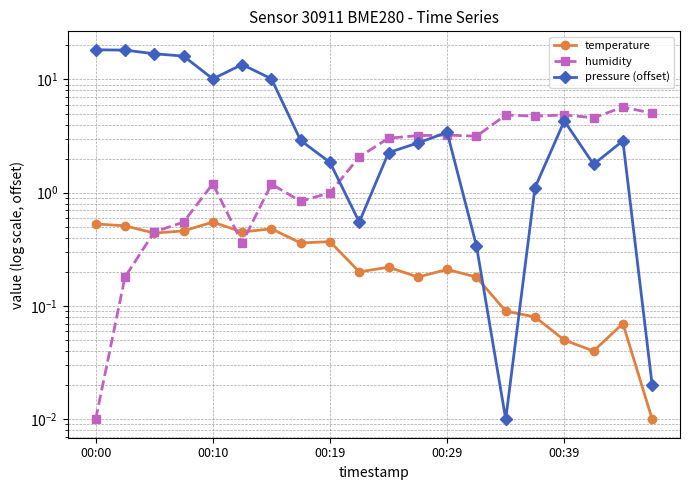

At which label does humidity first exceed 3?

10